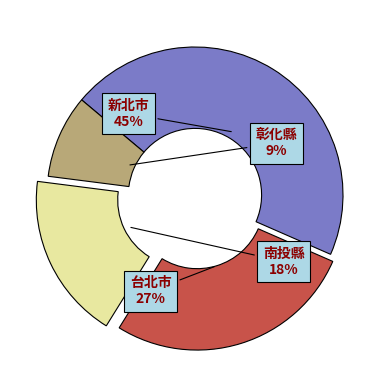

Do 南投縣 and 台北市 together represent more than half of the pie?

No